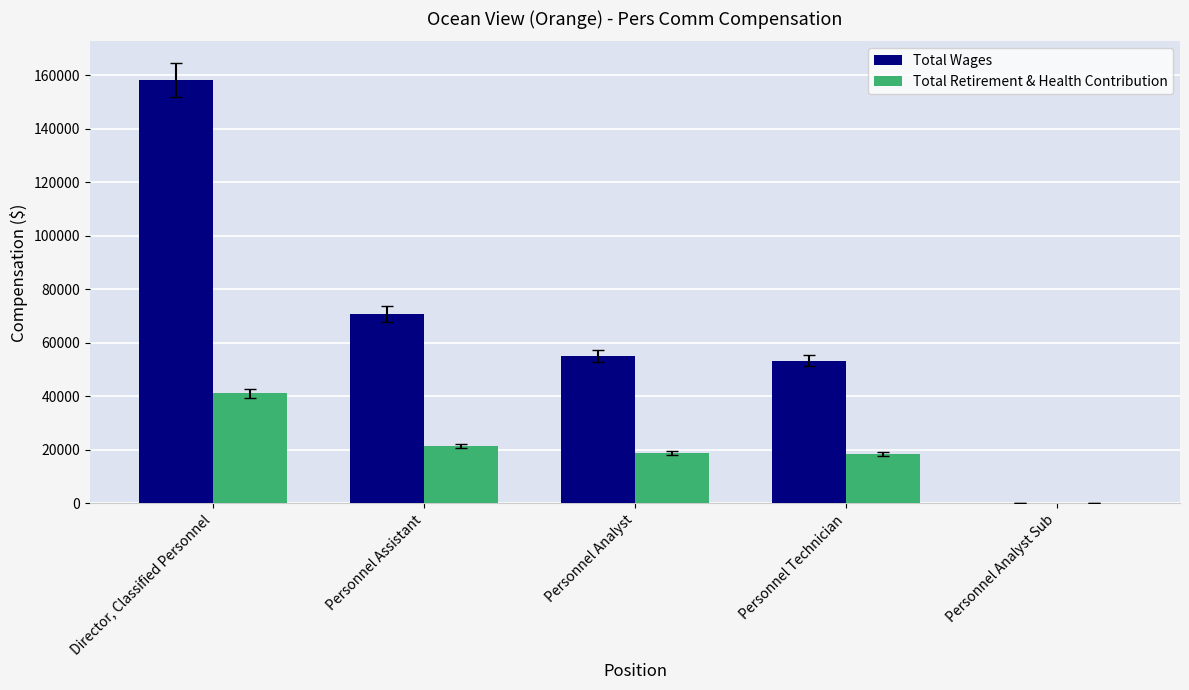

Between Director, Classified Personnel and Personnel Assistant, which series saw the biggest shift?

Total Wages